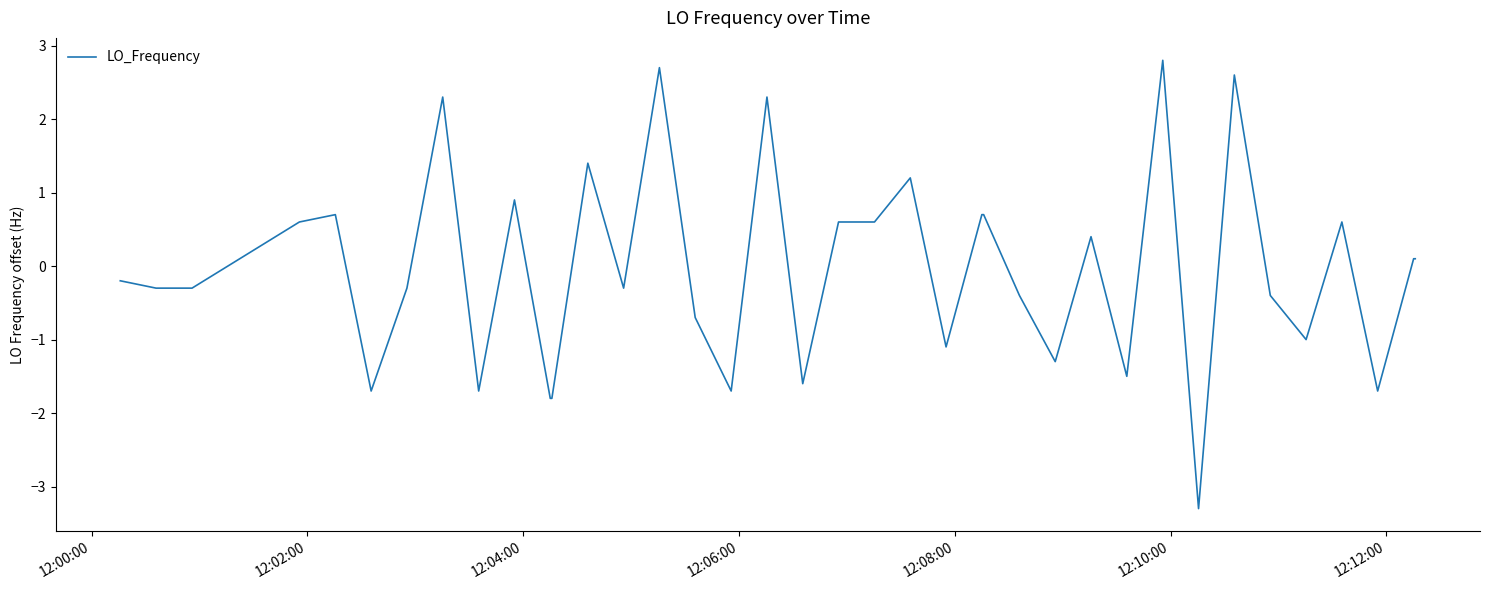

What is the smallest value displayed?

-3.3